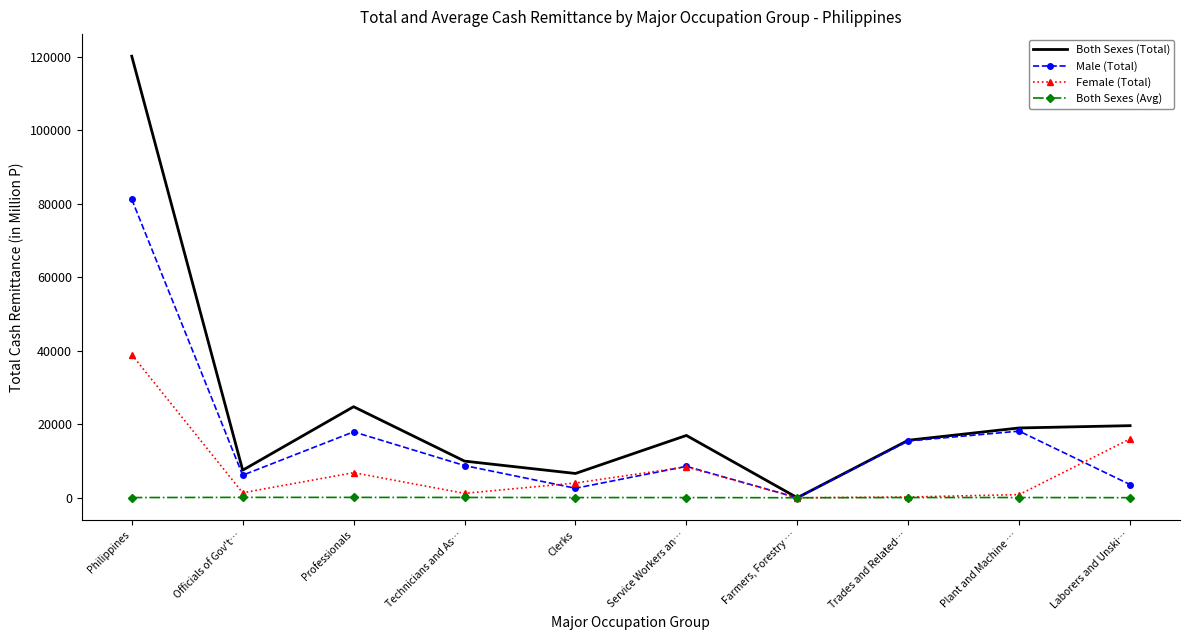

Rank the categories by Both Sexes (Total) value from highest to lowest.

Philippines, Professionals, Laborers and Unski…, Plant and Machine …, Service Workers an…, Trades and Related…, Technicians and As…, Officials of Gov't…, Clerks, Farmers, Forestry …